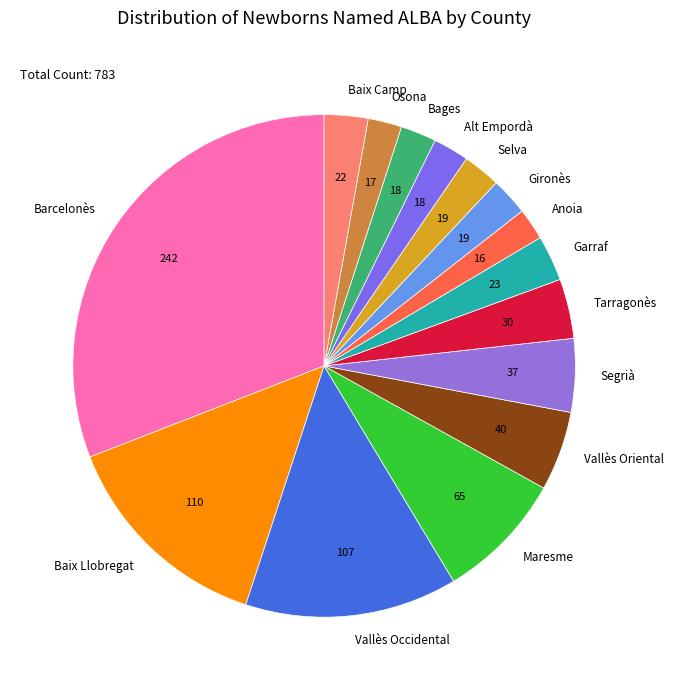

How many slices are in this pie chart?

15